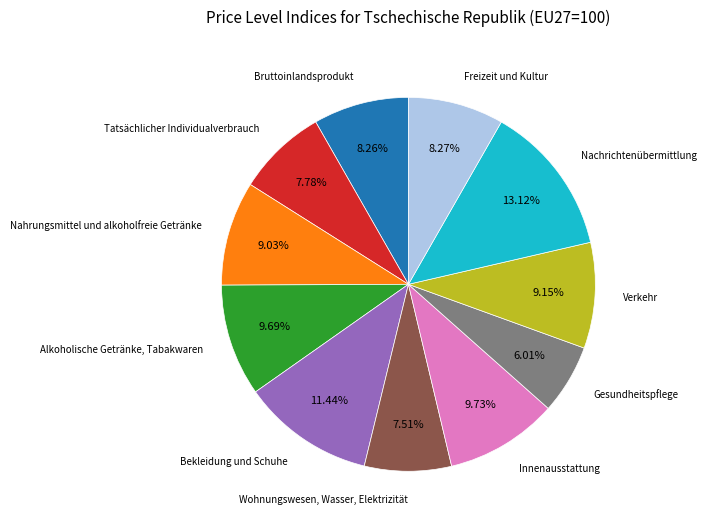

To the nearest percent, what is the difference between the largest and smallest slice percentages?

7%